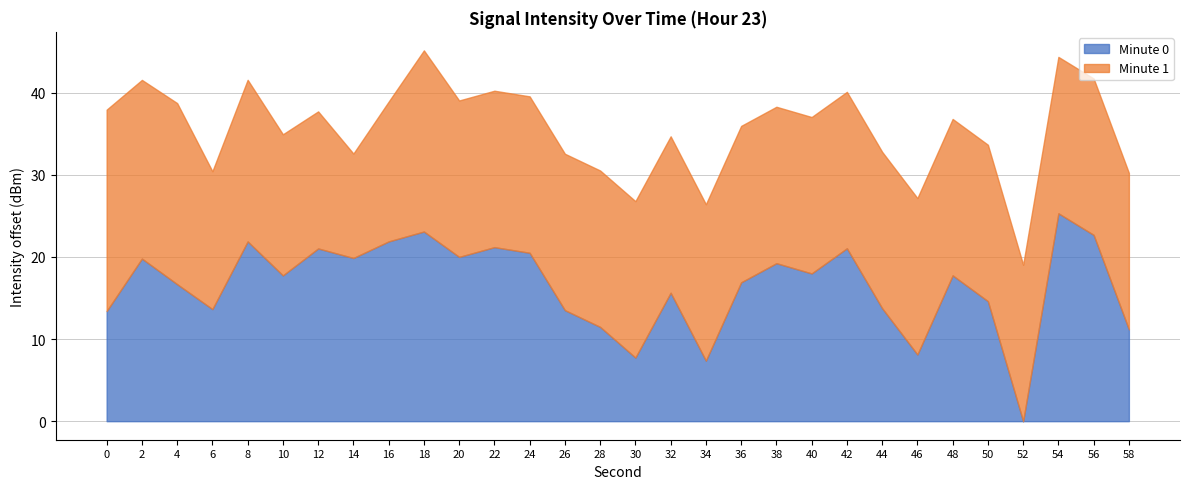

The Minute 0 series shows 20.0 at 20. True or false?

True